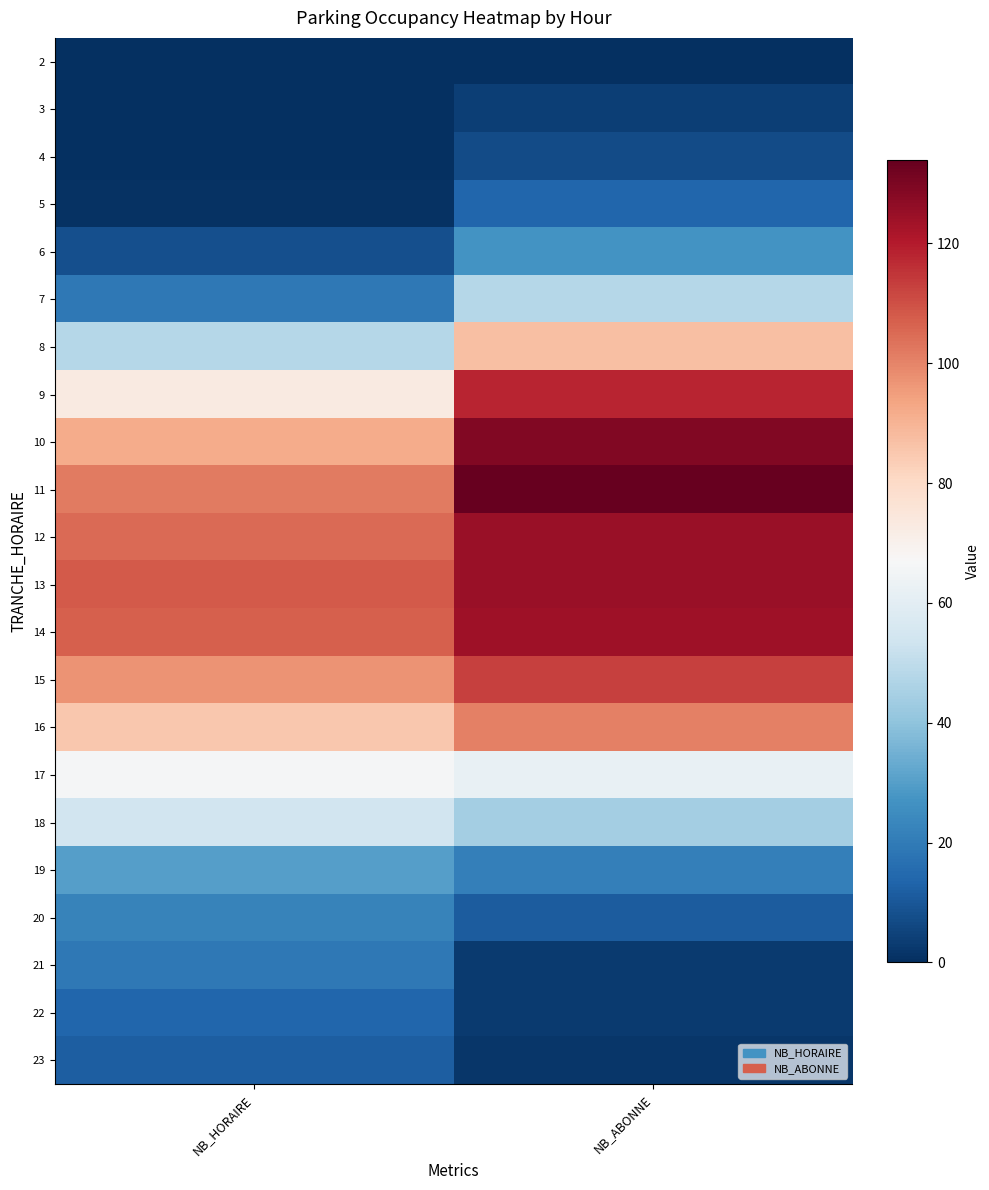

Reading left to right, list all the values displayed in this chart.

2: NB_HORAIRE=0	NB_ABONNE=0
3: NB_HORAIRE=0	NB_ABONNE=4
4: NB_HORAIRE=0	NB_ABONNE=7
5: NB_HORAIRE=1	NB_ABONNE=14
6: NB_HORAIRE=8	NB_ABONNE=27
7: NB_HORAIRE=19	NB_ABONNE=48
8: NB_HORAIRE=48	NB_ABONNE=87
9: NB_HORAIRE=73	NB_ABONNE=118
10: NB_HORAIRE=92	NB_ABONNE=129
11: NB_HORAIRE=102	NB_ABONNE=134
12: NB_HORAIRE=105	NB_ABONNE=125
13: NB_HORAIRE=108	NB_ABONNE=125
14: NB_HORAIRE=107	NB_ABONNE=124
15: NB_HORAIRE=97	NB_ABONNE=113
16: NB_HORAIRE=85	NB_ABONNE=101
17: NB_HORAIRE=66	NB_ABONNE=62
18: NB_HORAIRE=54	NB_ABONNE=44
19: NB_HORAIRE=30	NB_ABONNE=21
20: NB_HORAIRE=22	NB_ABONNE=11
21: NB_HORAIRE=19	NB_ABONNE=3
22: NB_HORAIRE=14	NB_ABONNE=3
23: NB_HORAIRE=12	NB_ABONNE=2